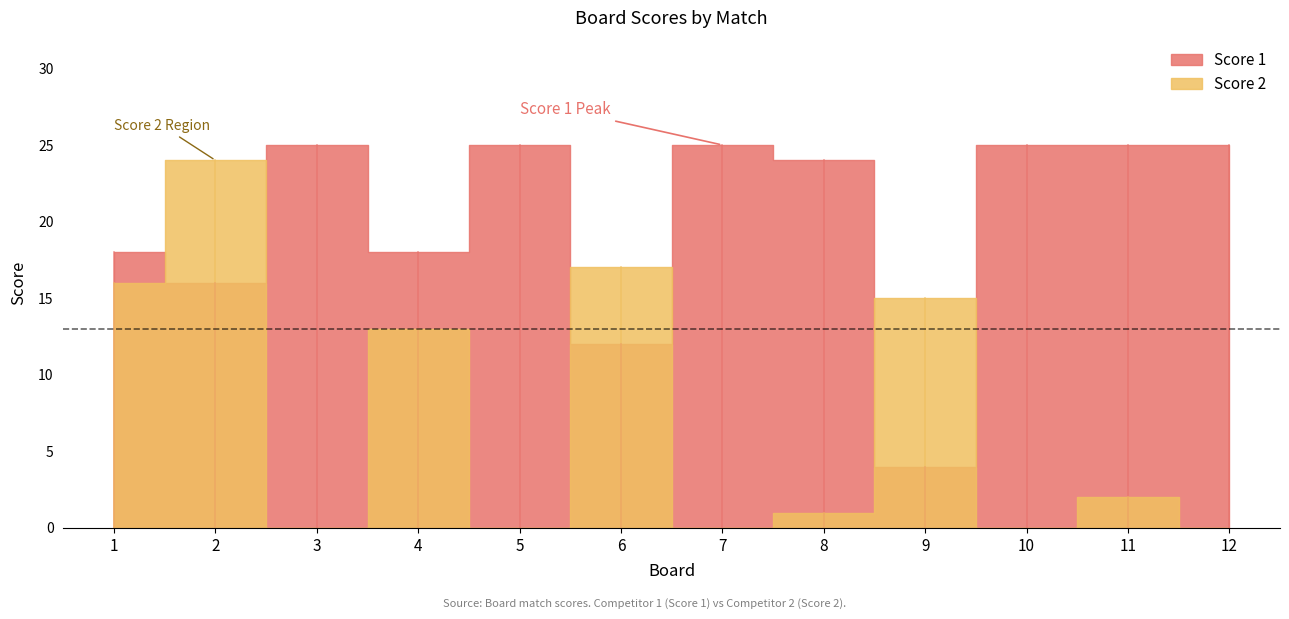

Which has a higher value, 2 or 1?

2